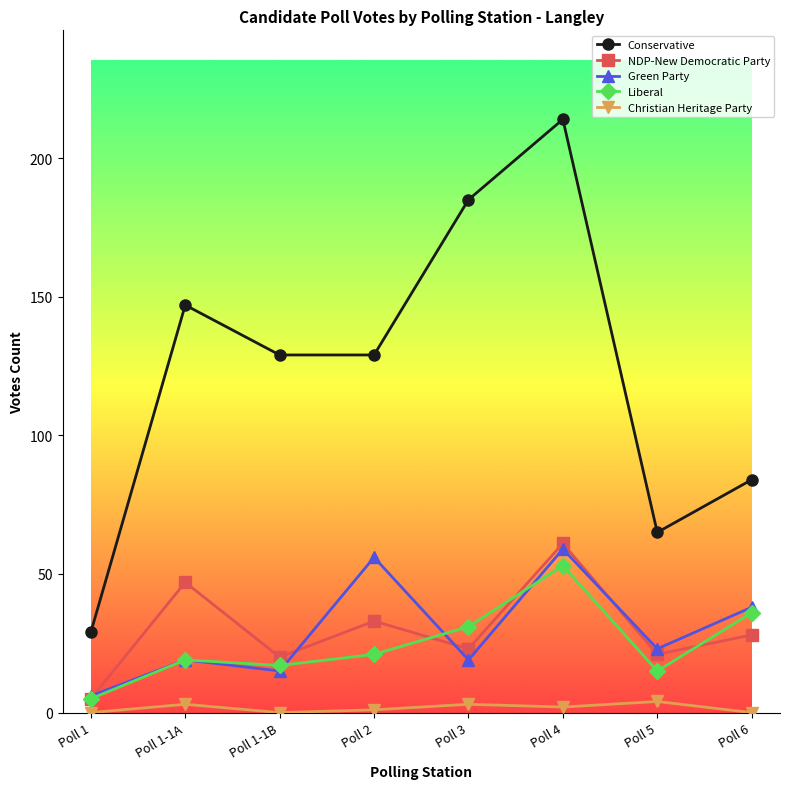

True or false: Conservative and Christian Heritage Party cross at least once.

False